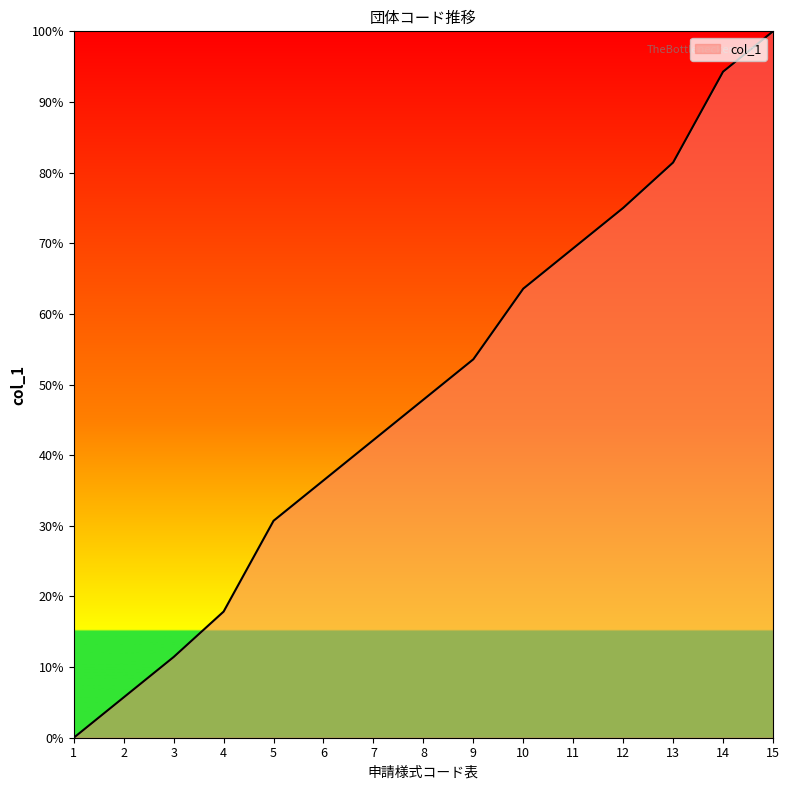

Reading right to left, extract all data points from this chart.

100.0	94.3	81.4	75.0	69.3	63.6	53.6	47.9	42.1	36.4	30.7	17.9	11.4	5.7	0.0